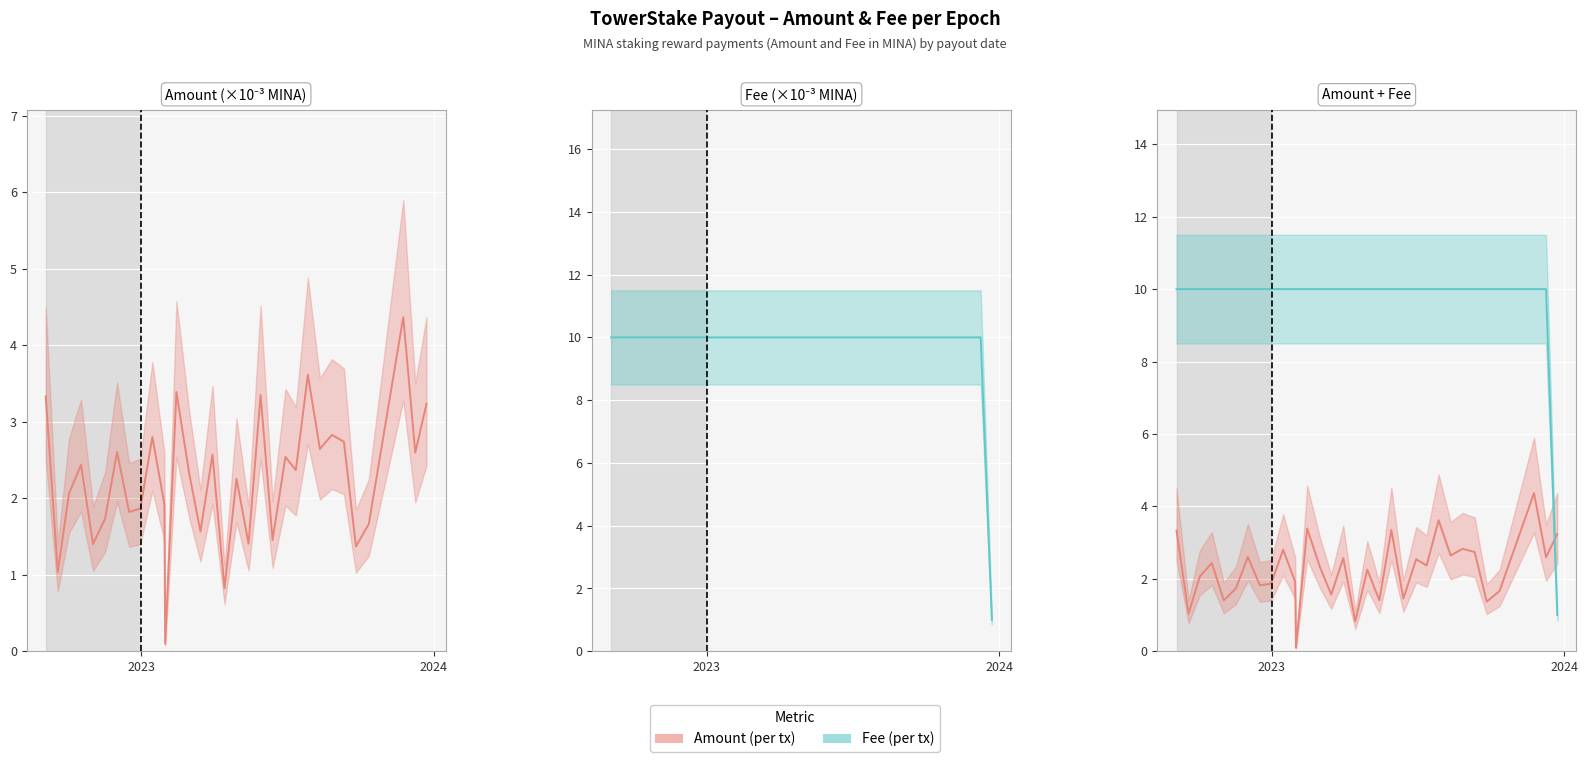

Which series has the largest total across all categories?

Fee